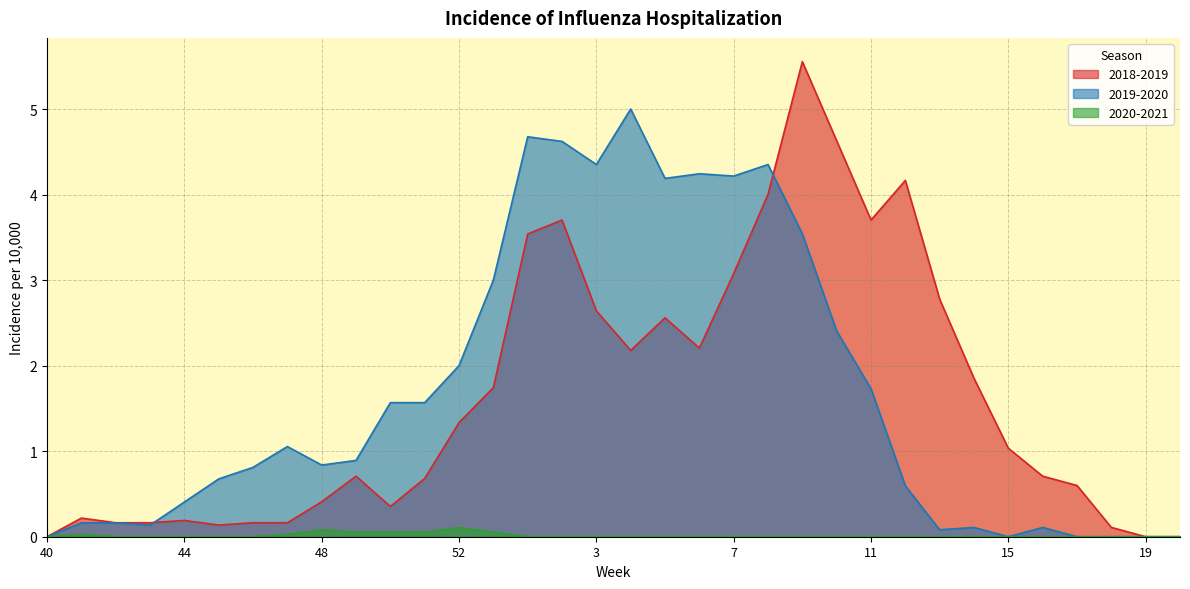

True or false: 2019-2020 and 2018-2019 cross at least once.

True